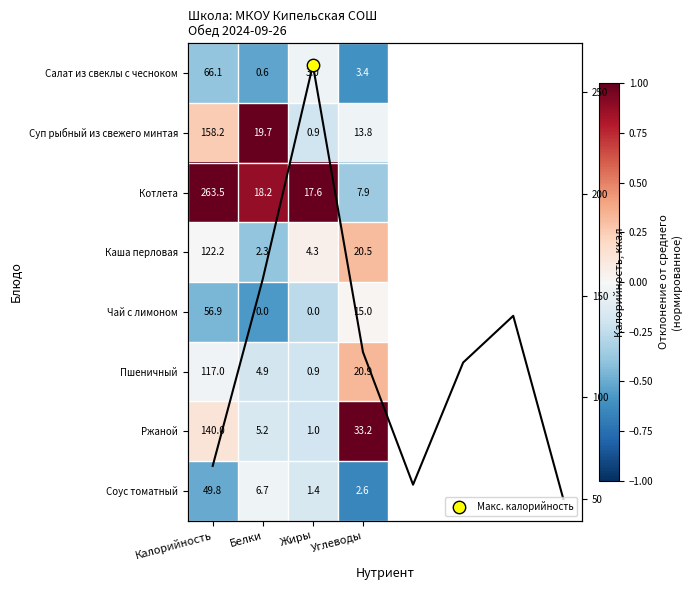

True or false: Чай с лимоном has a value of 0.0 at Углеводы.

False